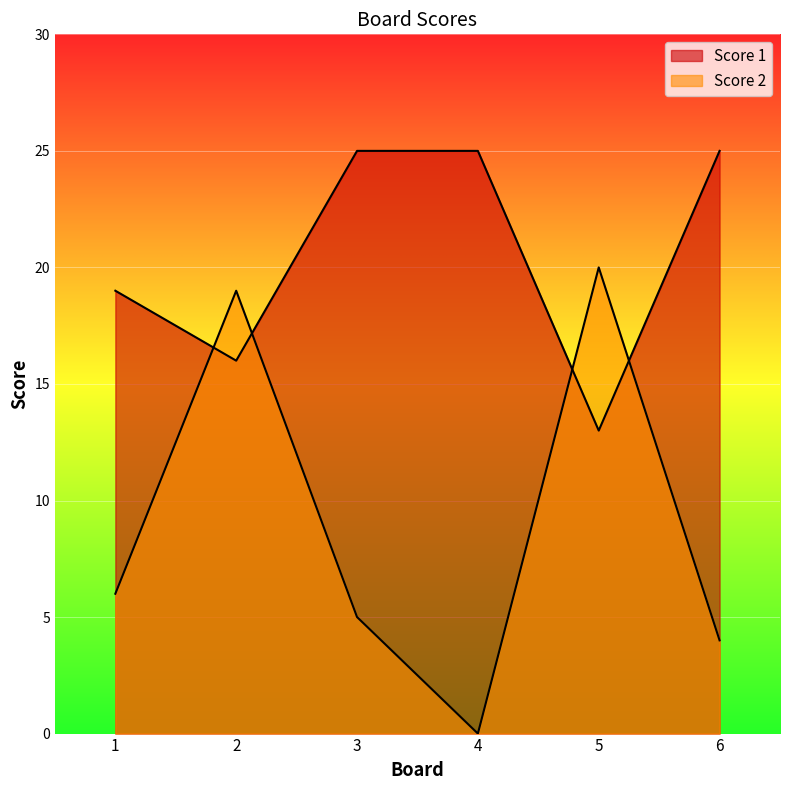

Reading left to right, list all the values displayed in this chart.

Score 2: 1=6	2=19	3=5	4=0	5=20	6=4
Score 1: 1=19	2=16	3=25	4=25	5=13	6=25